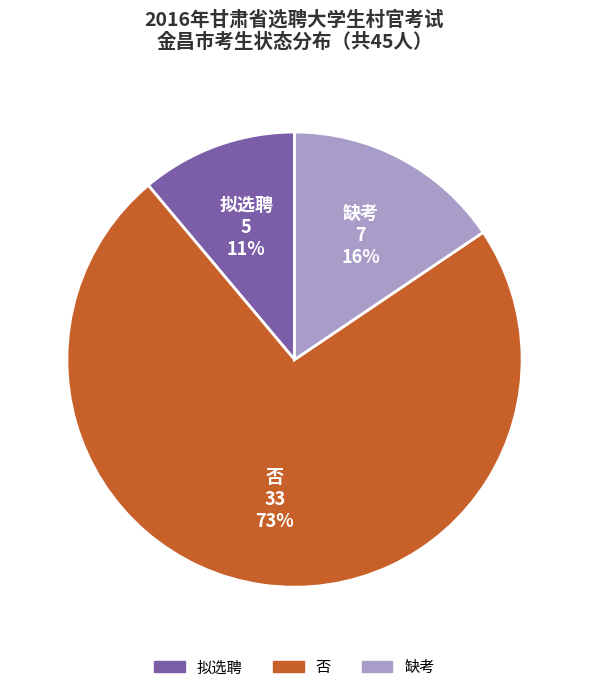

Does 否 represent more than half of the total?

Yes